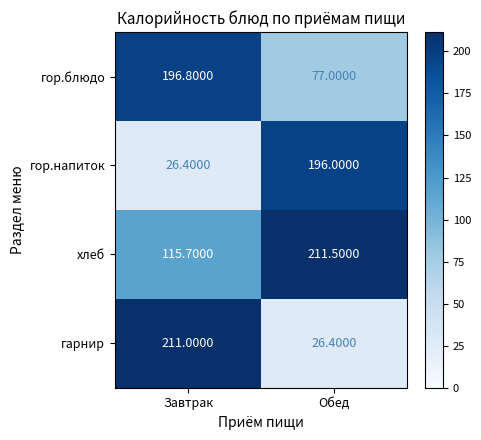

At which label is гор.напиток closest to 111?

Завтрак